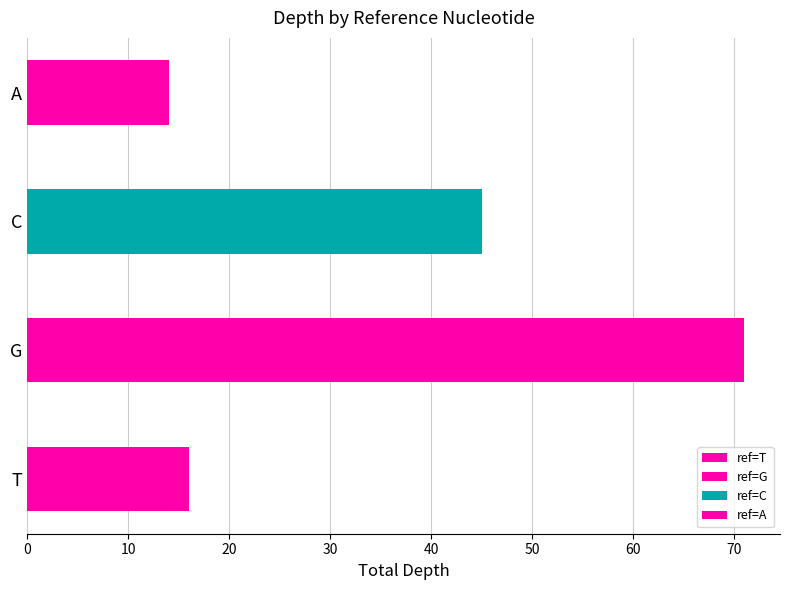

The chart shows a value of 16 at G. True or false?

False